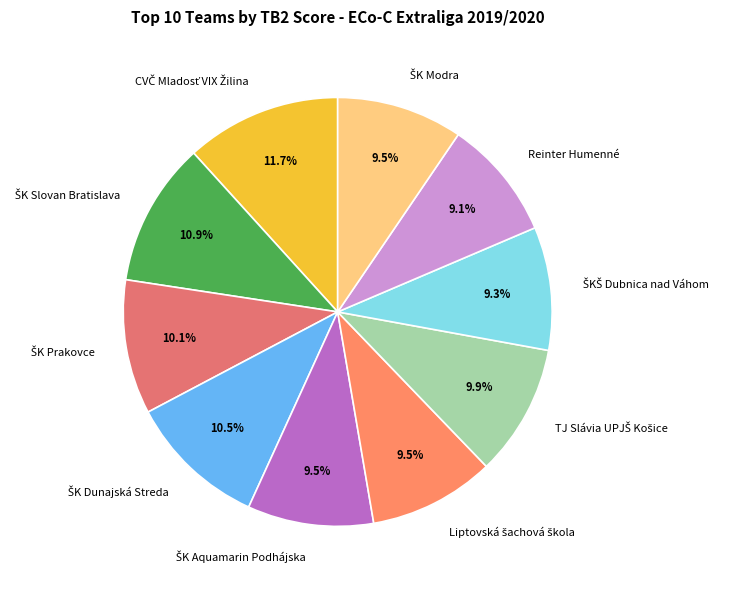

Is there any slice that represents more than half of the pie?

No